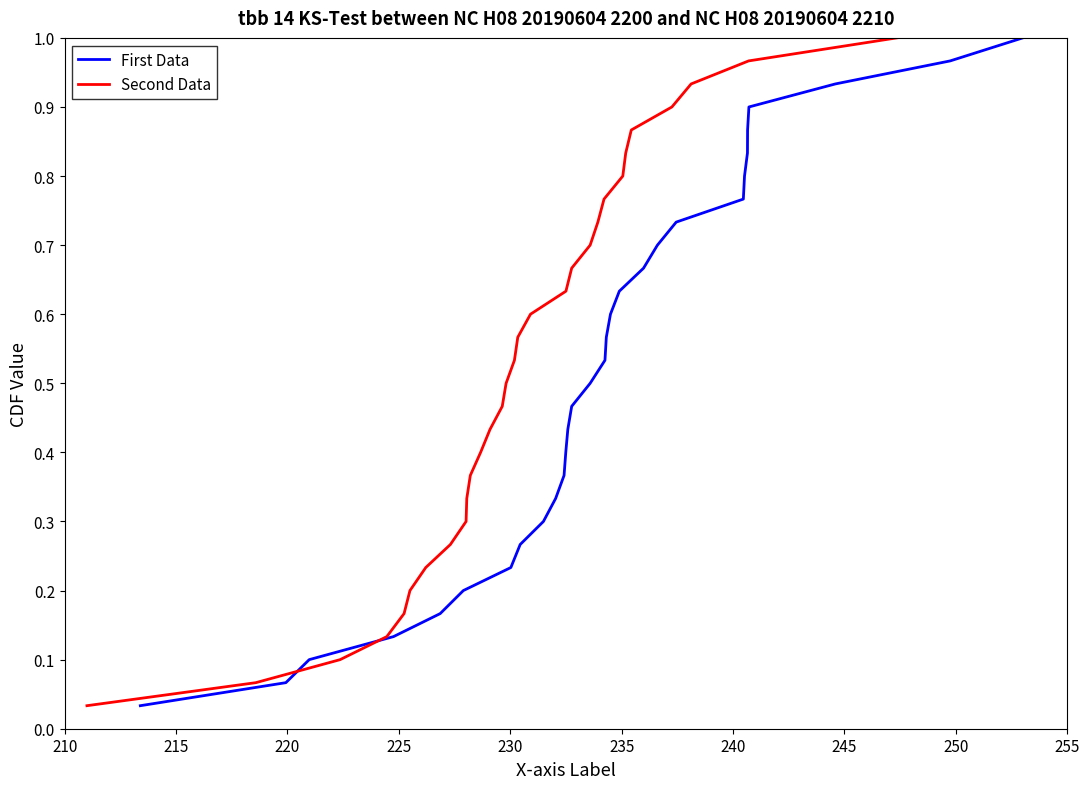

Is this an area chart (filled region under the line)?

No